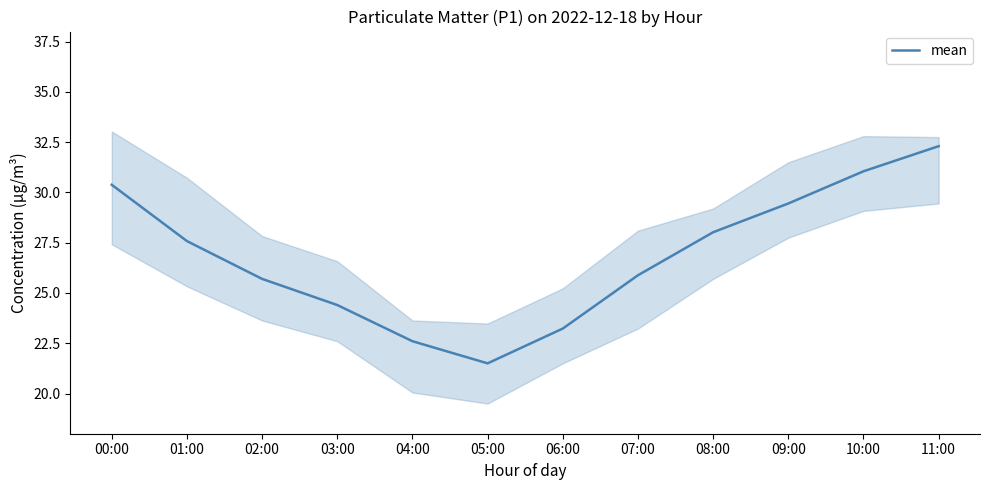

Reading left to right, what are all the values shown in this chart?

00:00=30.4	01:00=27.6	02:00=25.7	03:00=24.4	04:00=22.6	05:00=21.5	06:00=23.2	07:00=25.9	08:00=28.0	09:00=29.4	10:00=31.1	11:00=32.3